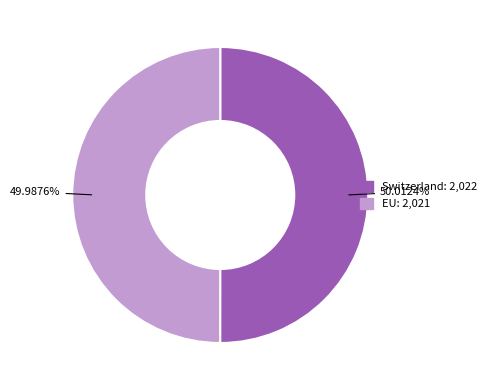

Is the sum of EU and Switzerland greater than half?

Yes